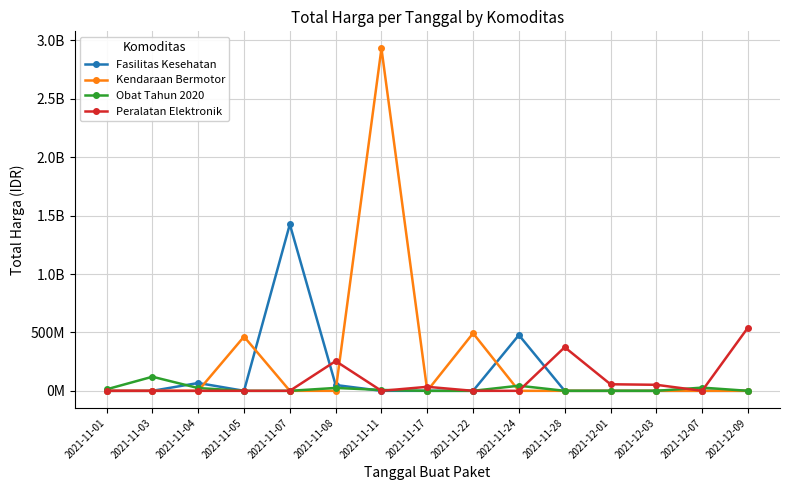

What is the label of the 6th point from the right?

2021-11-24